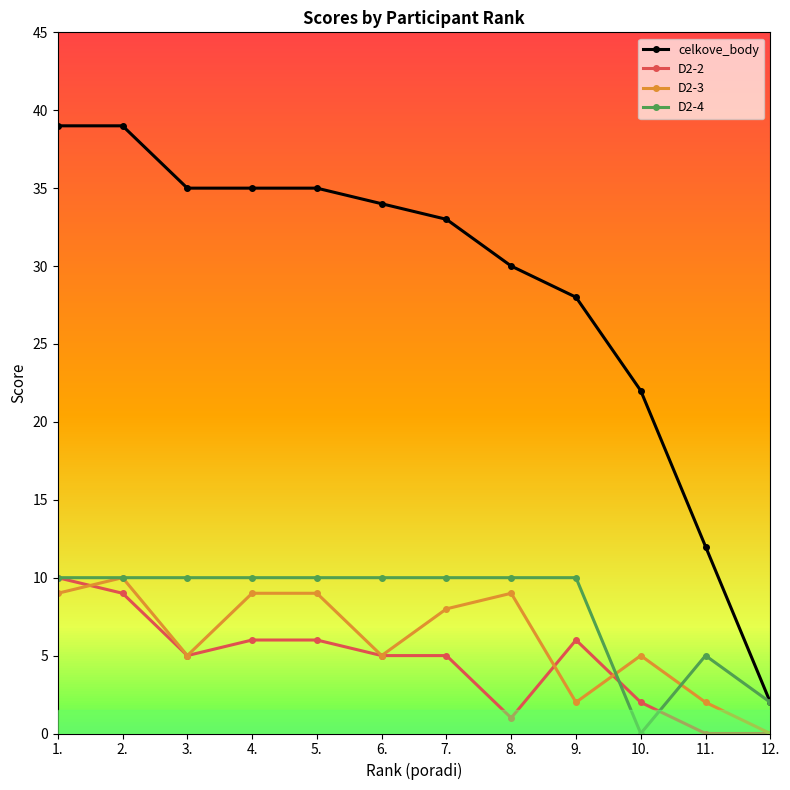

How many categories are shown in the chart?

12